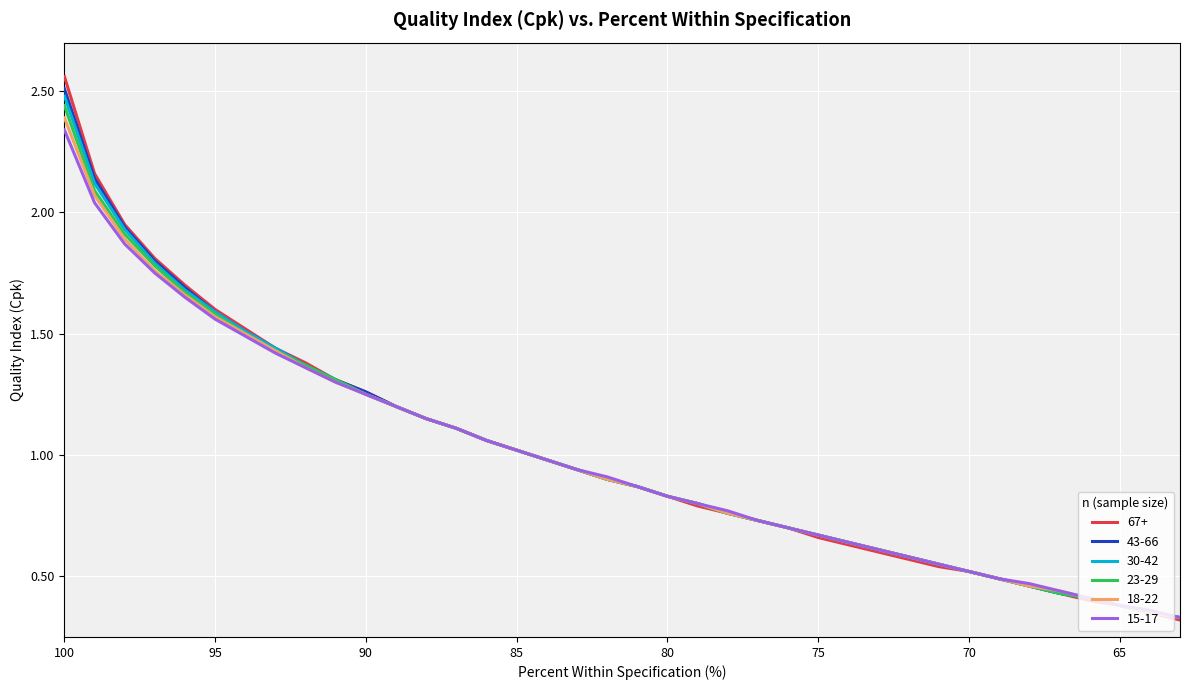

How many categories are shown in the chart?

38